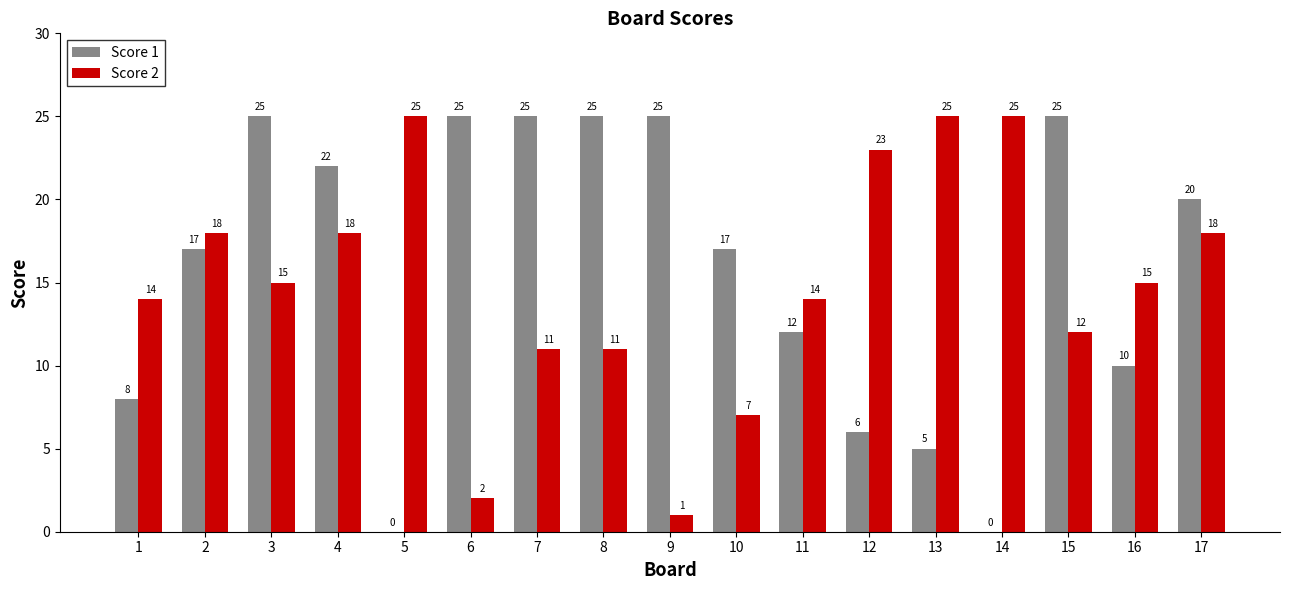

Does the chart contain stacked bars?

No